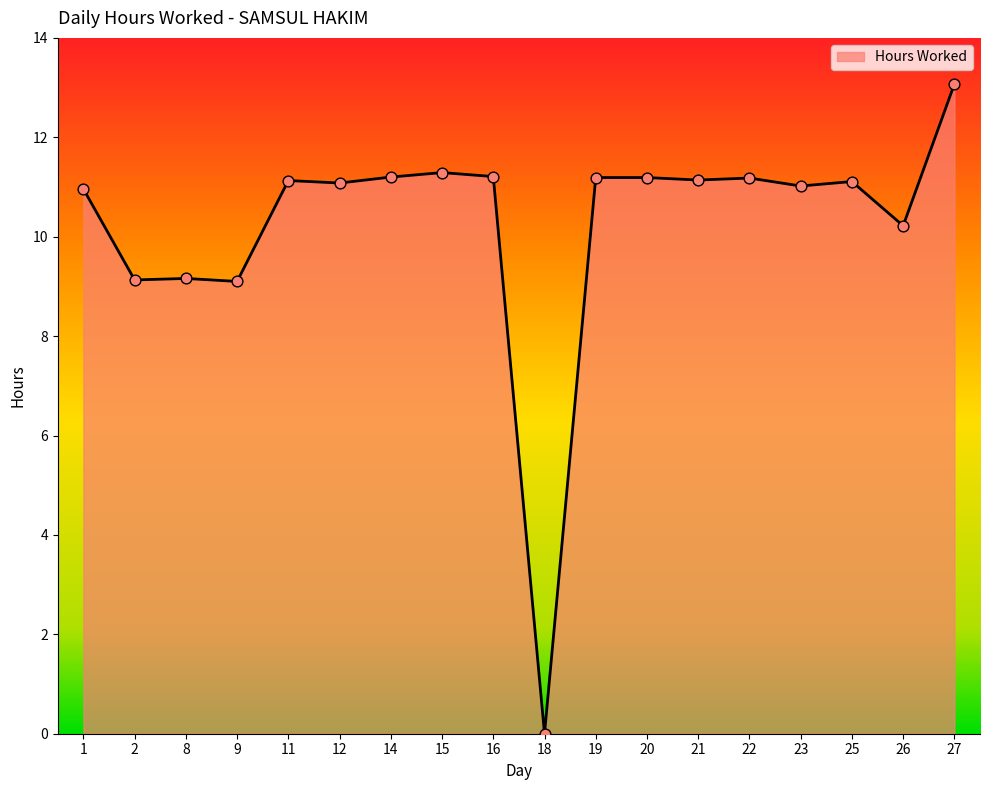

What is the change in value from 1 to 18?

-11.0